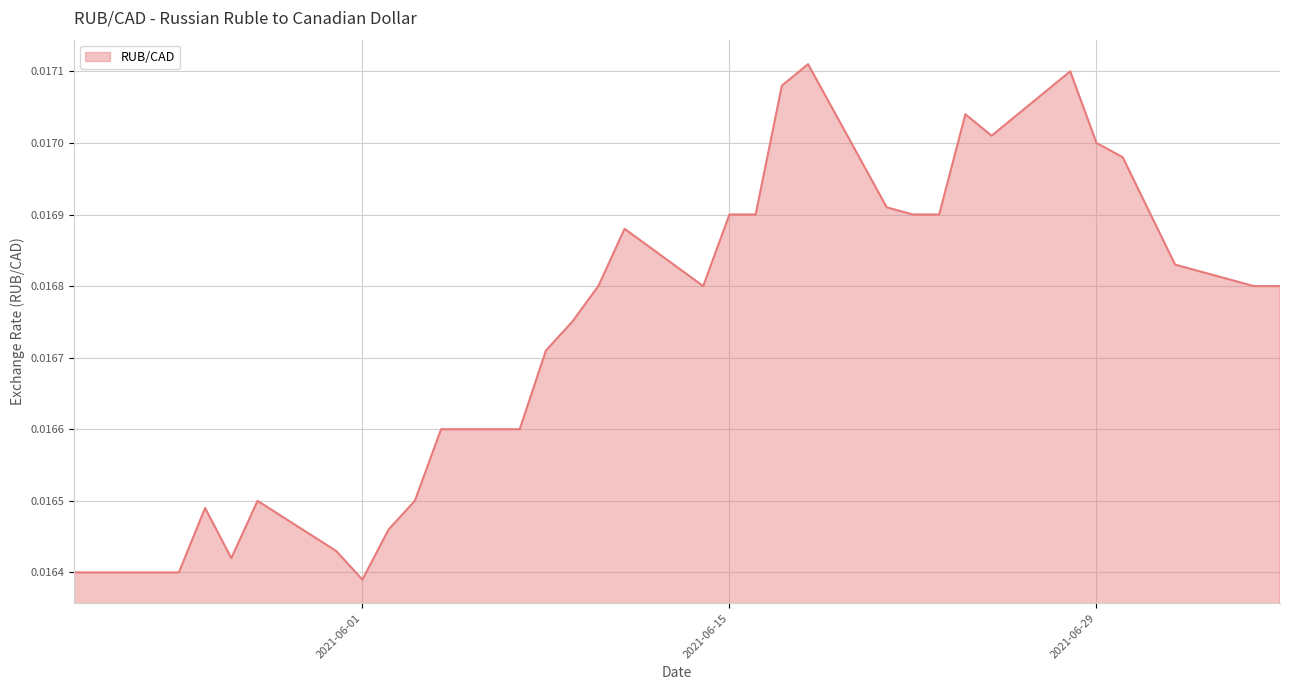

How many points are lower than both their immediate neighbors (excluding endpoints)?

4